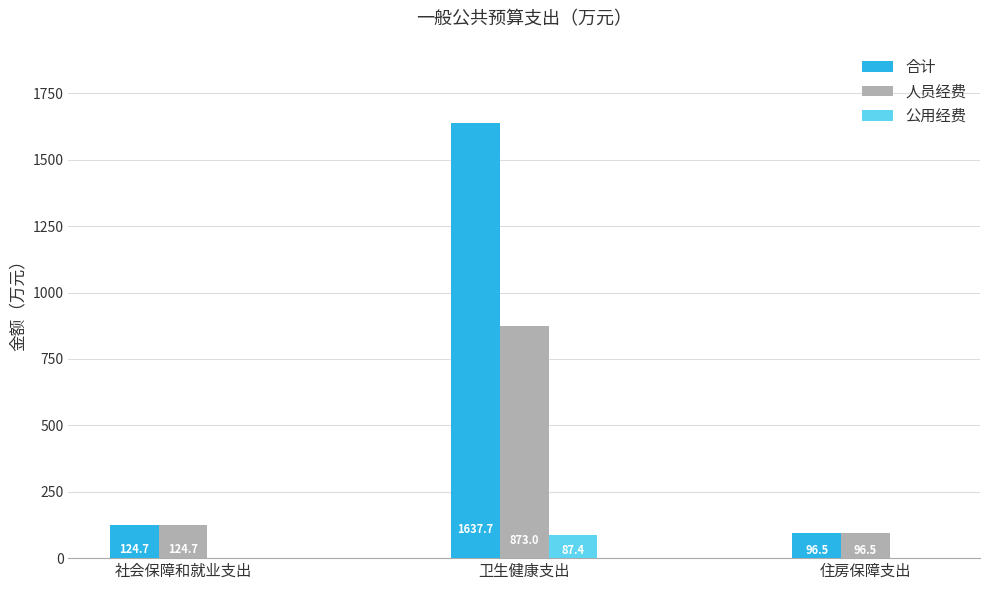

Are the bars grouped side by side (vs. stacked)?

Yes